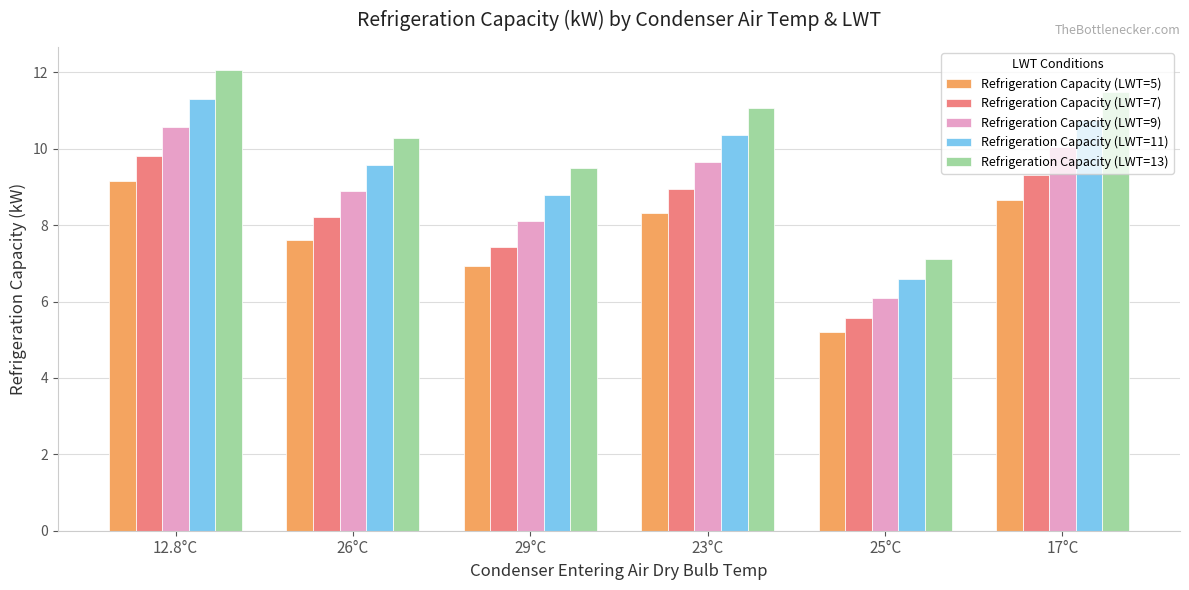

Rank the series by their average value, from lowest to highest.

Refrigeration Capacity (LWT=5), Refrigeration Capacity (LWT=7), Refrigeration Capacity (LWT=9), Refrigeration Capacity (LWT=11), Refrigeration Capacity (LWT=13)